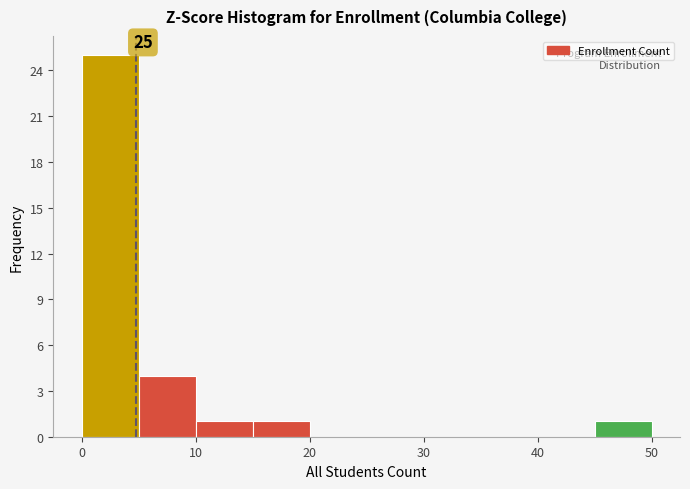

Over which range of the x-axis is the bar tallest?

0 to 5